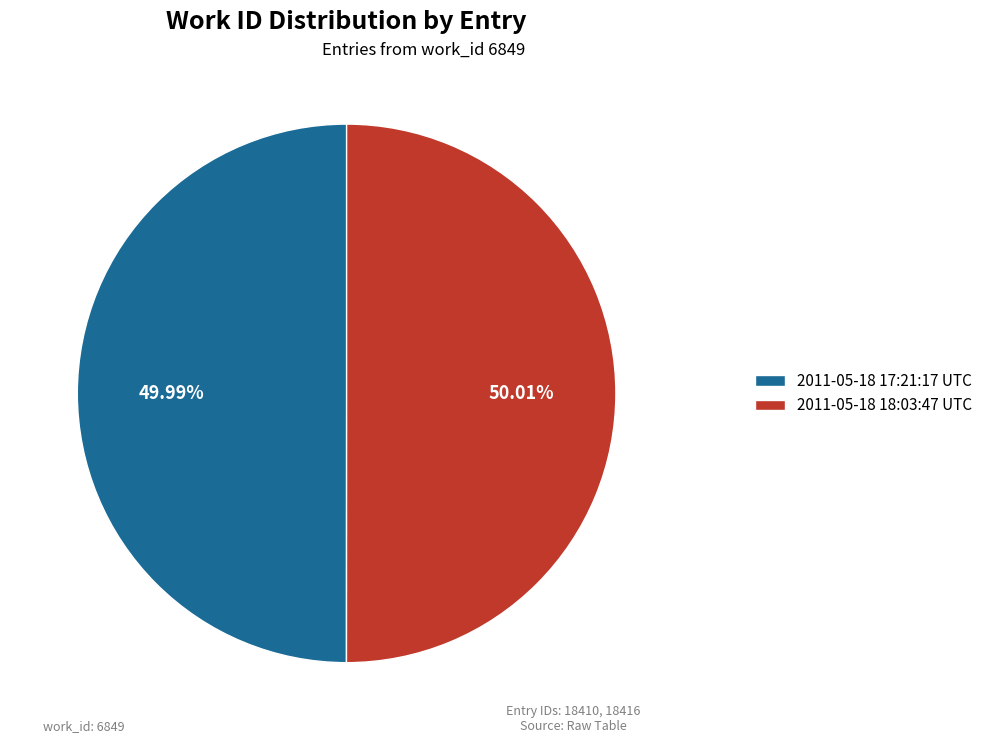

Approximately how many times larger is the value at 2011-05-18 18:03:47 UTC compared to 2011-05-18 17:21:17 UTC?

1.0